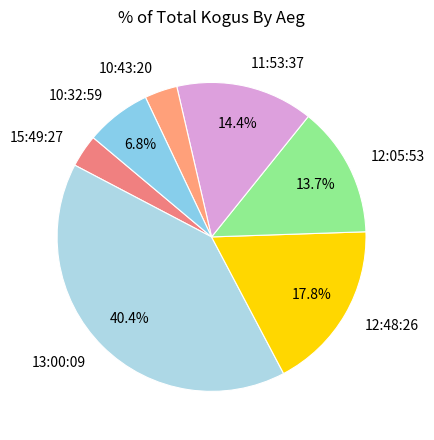

Does 12:05:53 account for over 50% of the chart?

No